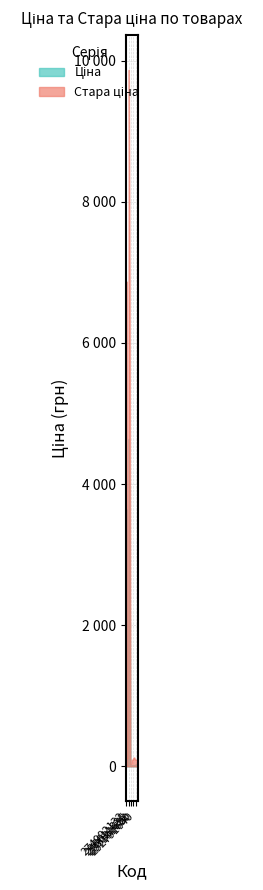

What is the greatest value displayed?

9869.6